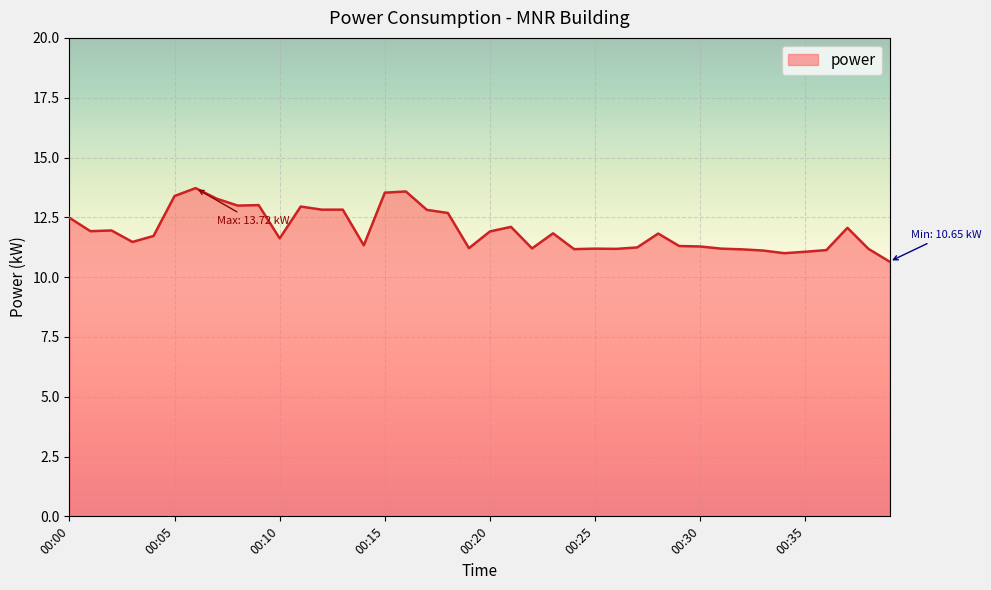

What is the smallest value displayed?

10.7